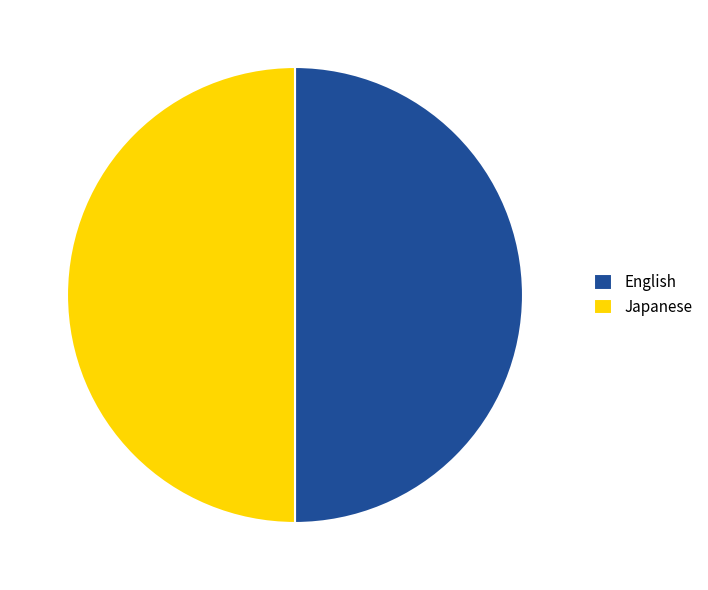

Is it true that English is 58% of the pie?

False